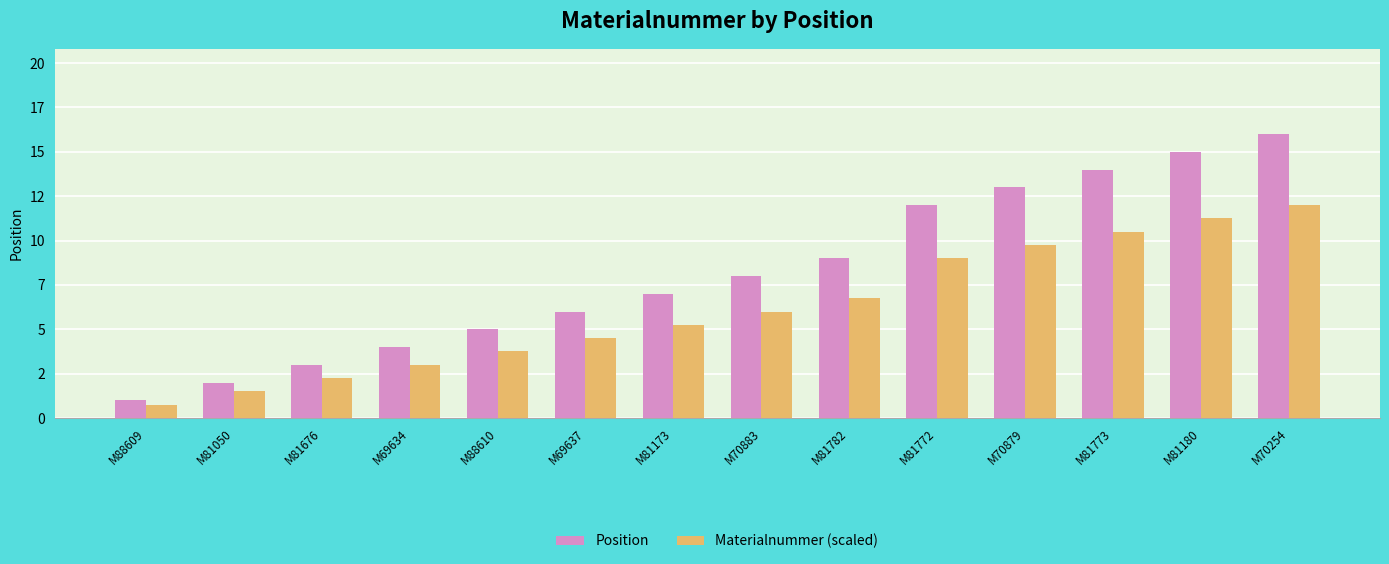

Reading left to right, what are all the values shown in this chart?

Position: M88609=1.0	M81050=2.0	M81676=3.0	M69634=4.0	M88610=5.0	M69637=6.0	M81173=7.0	M70883=8.0	M81782=9.0	M81772=12.0	M70879=13.0	M81773=14.0	M81180=15.0	M70254=16.0
Materialnummer (scaled): M88609=0.8	M81050=1.5	M81676=2.2	M69634=3.0	M88610=3.8	M69637=4.5	M81173=5.2	M70883=6.0	M81782=6.8	M81772=9.0	M70879=9.8	M81773=10.5	M81180=11.2	M70254=12.0